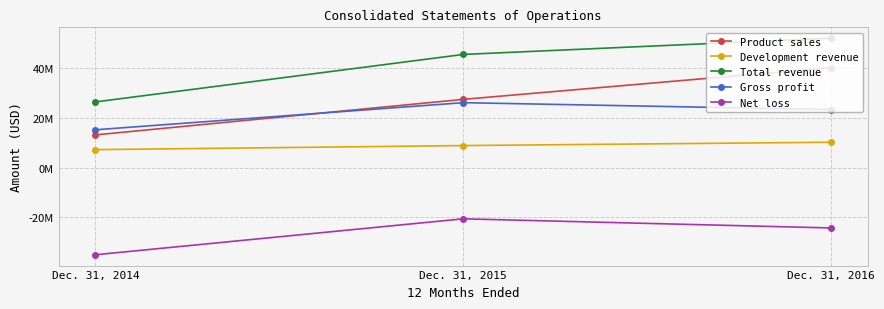

Is this an area chart (filled region under the line)?

No